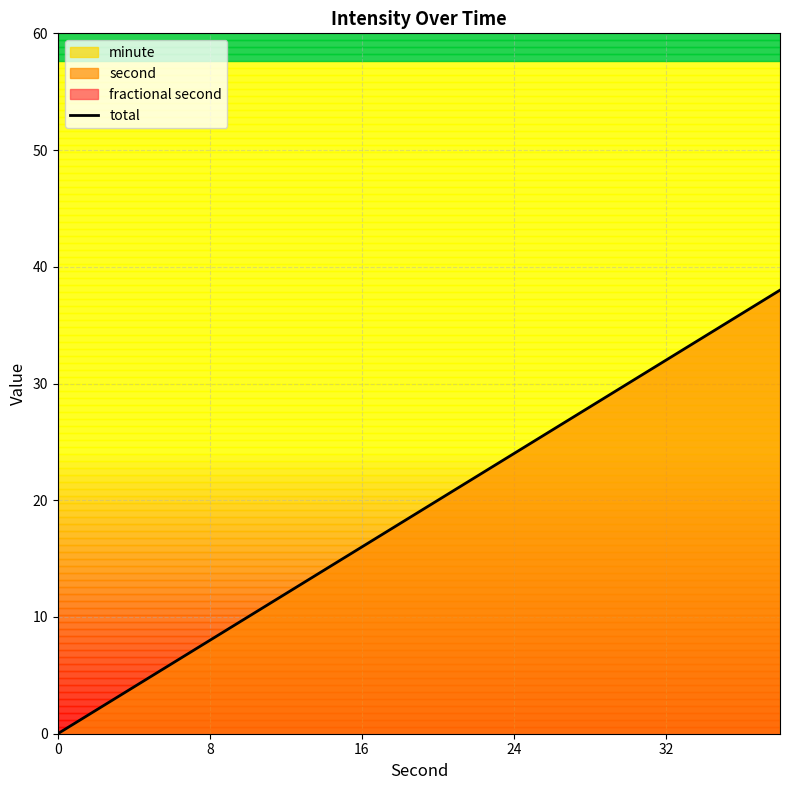

What is the highest value of the total series?

38